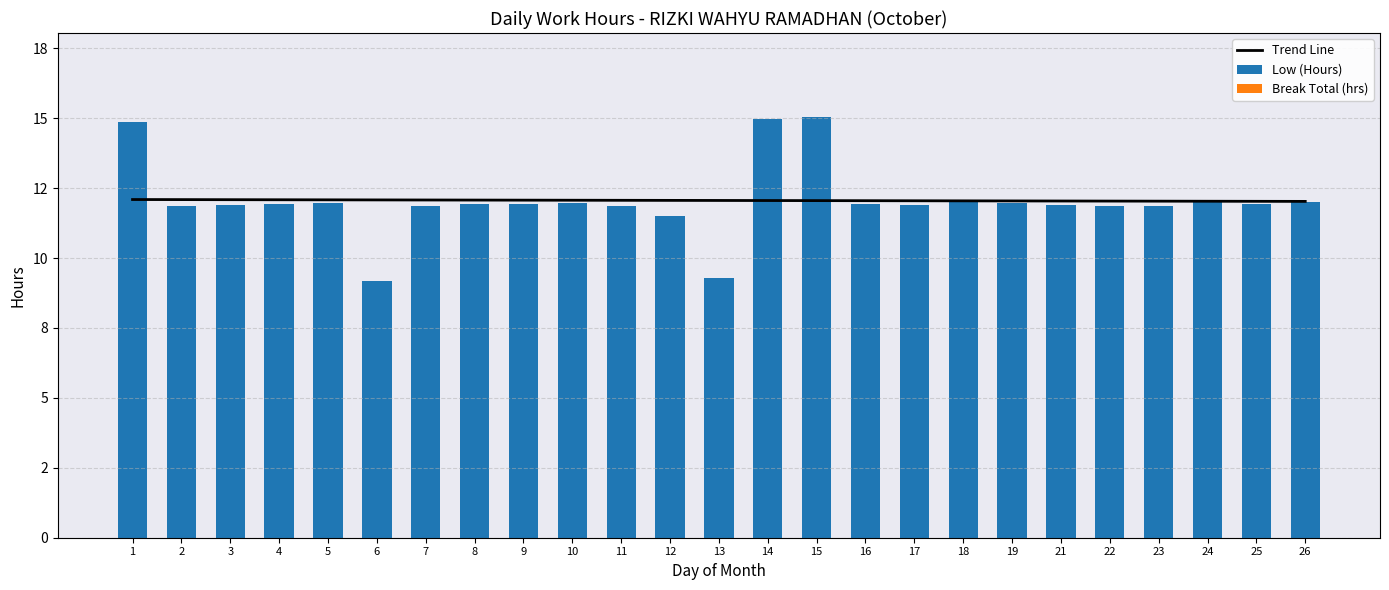

What is the total value across all series at 1?

27.0